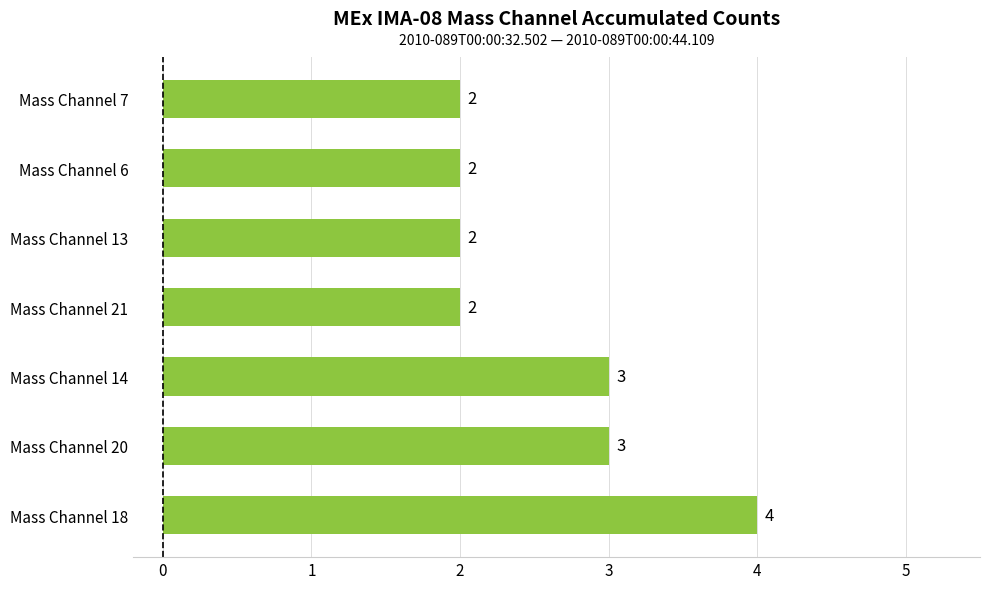

The value at Mass Channel 21 is 3. True or false?

False